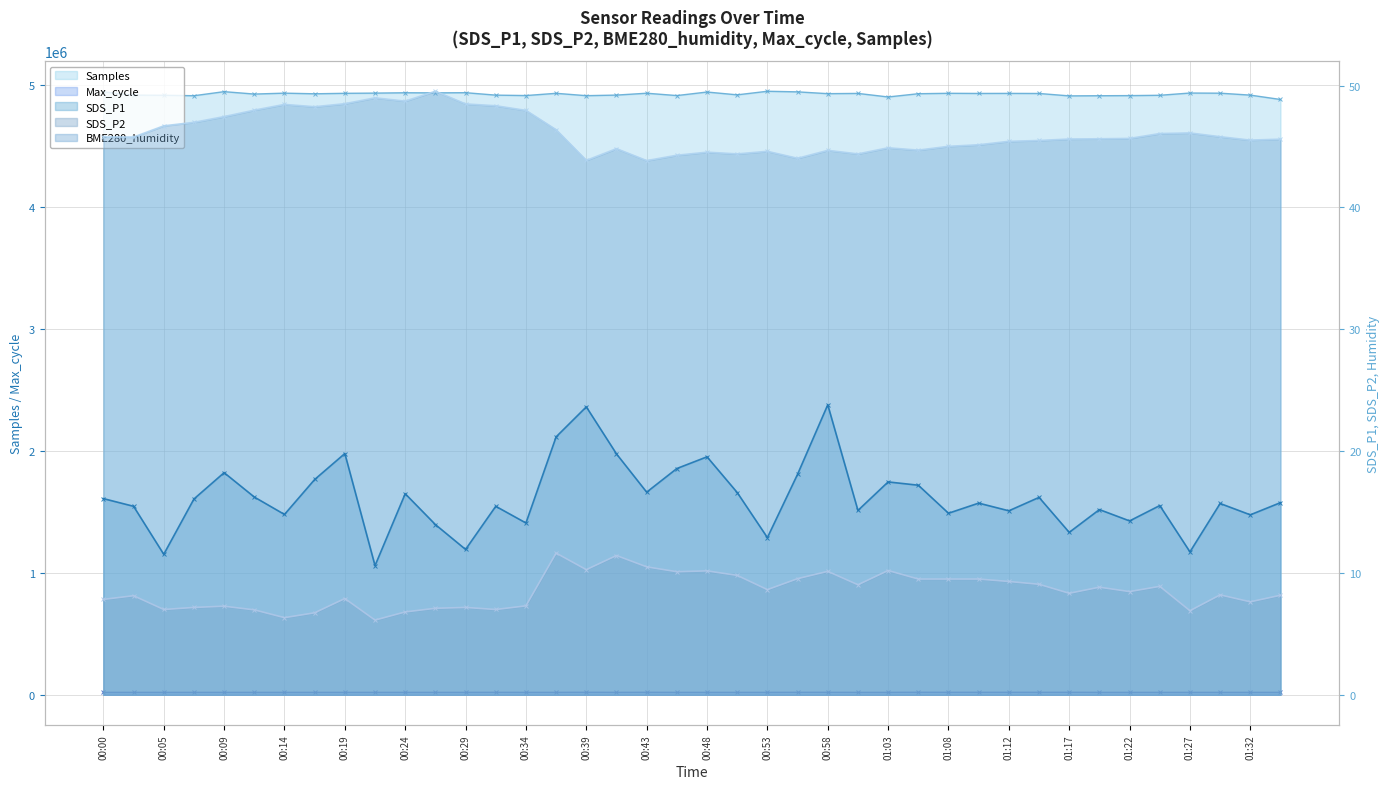

How many interior local peaks does the Samples series have?

12